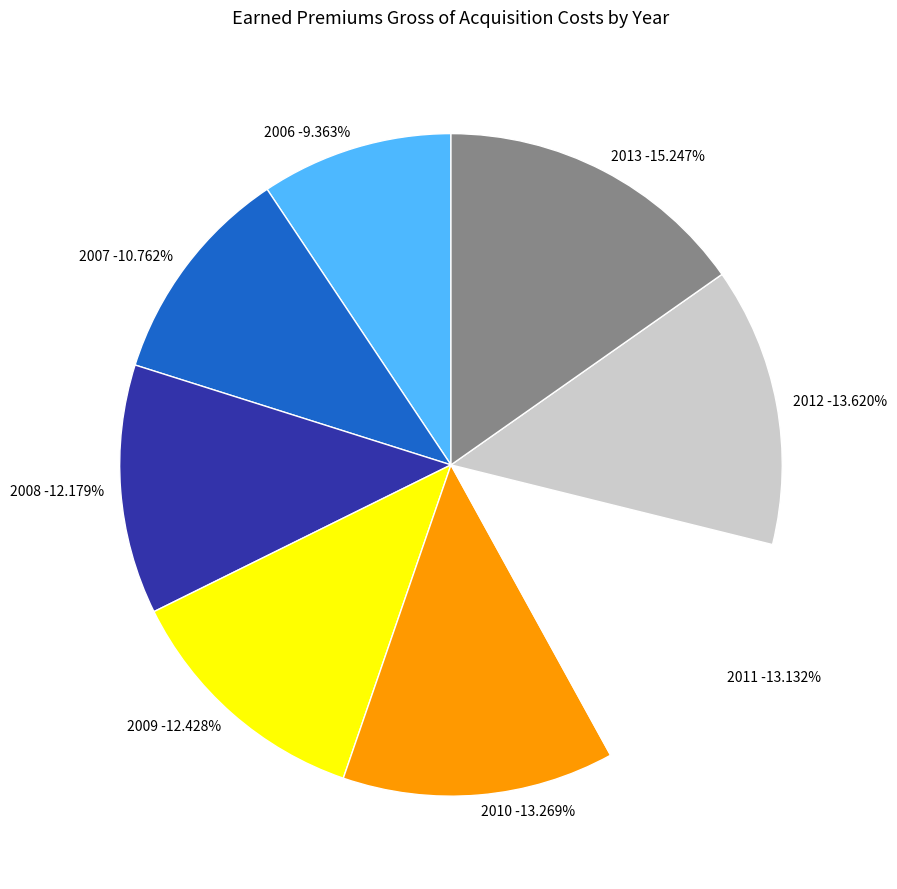

What portion of the pie excludes 2009?

87.6%